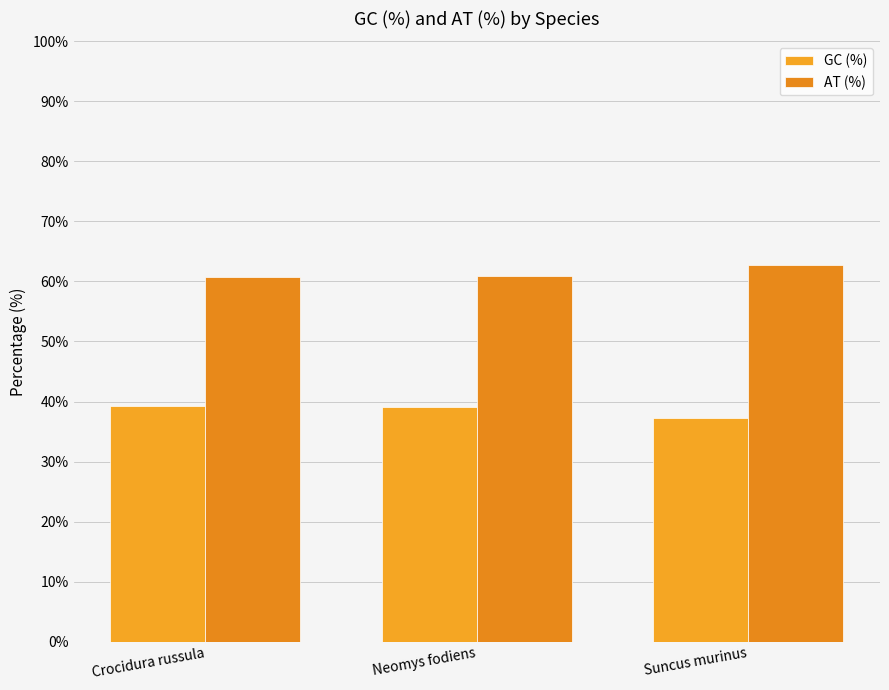

What is the label of the 1st bar from the left?

Crocidura russula